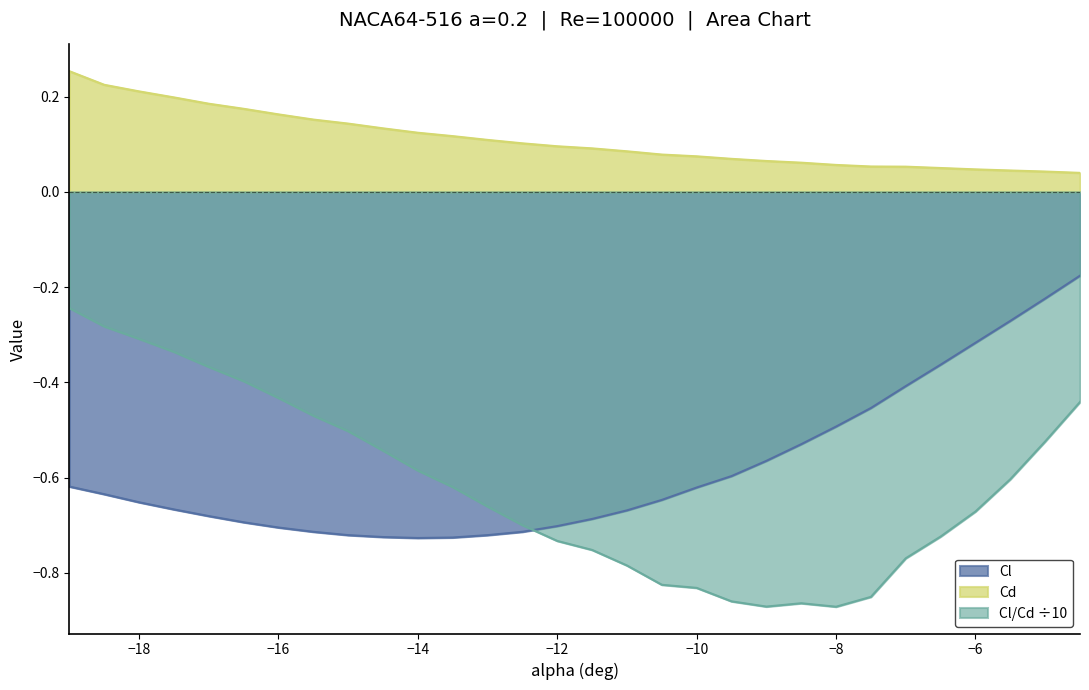

Which series has the largest total across all categories?

Cd